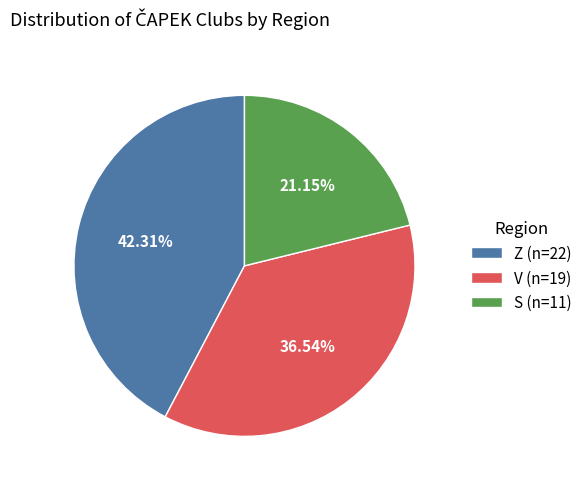

What is the ratio of the value at S (n=11) to the value at Z (n=22)?

0.5